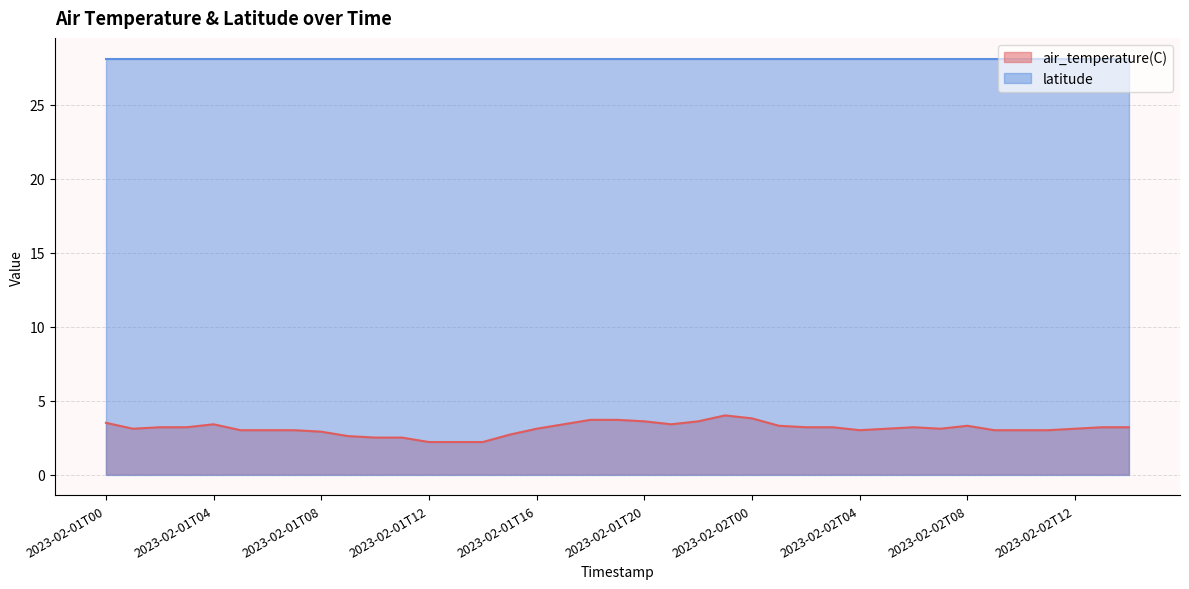

Where is the first local minimum?

2023-02-01T01